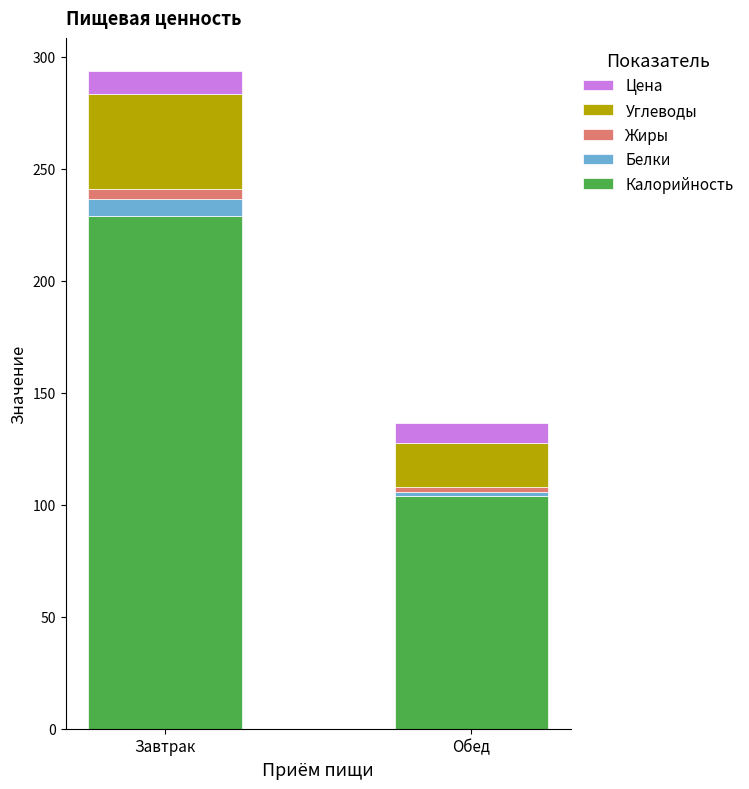

Where is Калорийность nearest to the value 166?

Обед